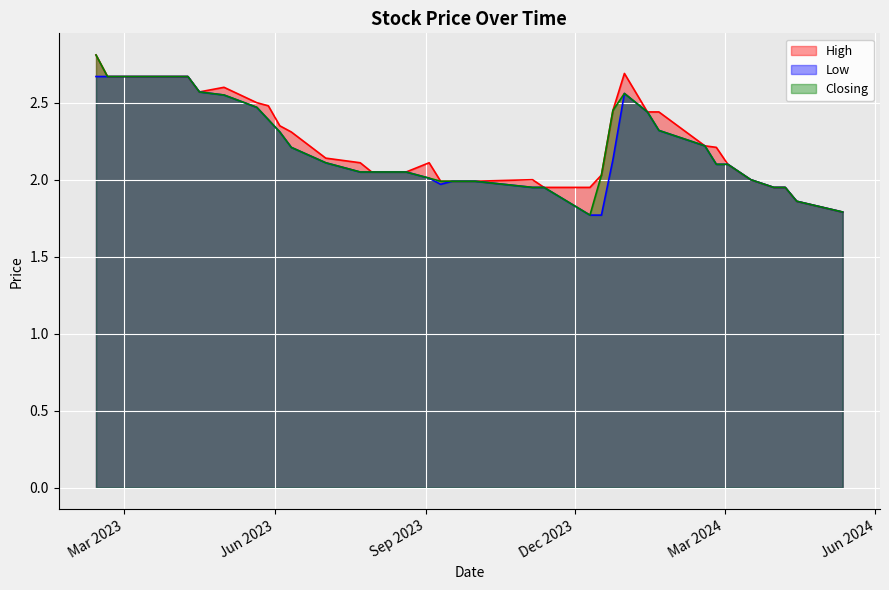

How many categories are shown in the chart?

40